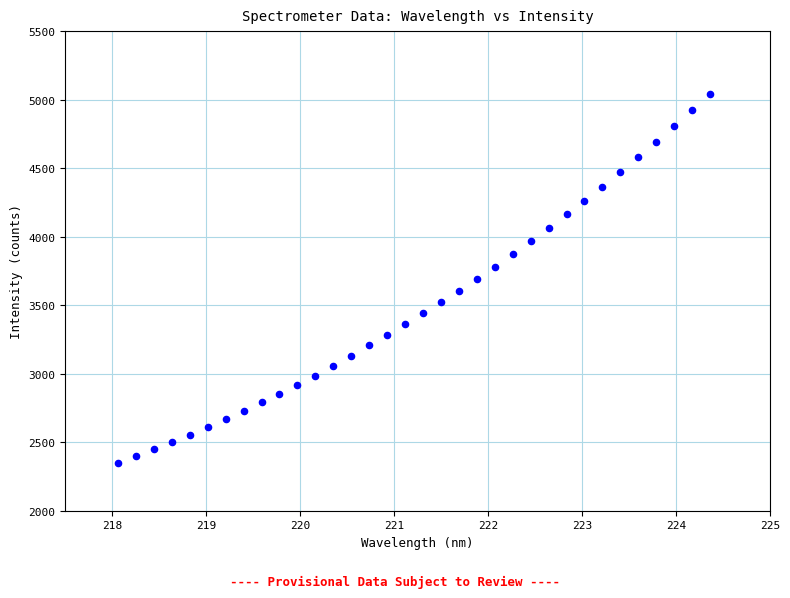

What is the range of X values (max minus min)?

6.3